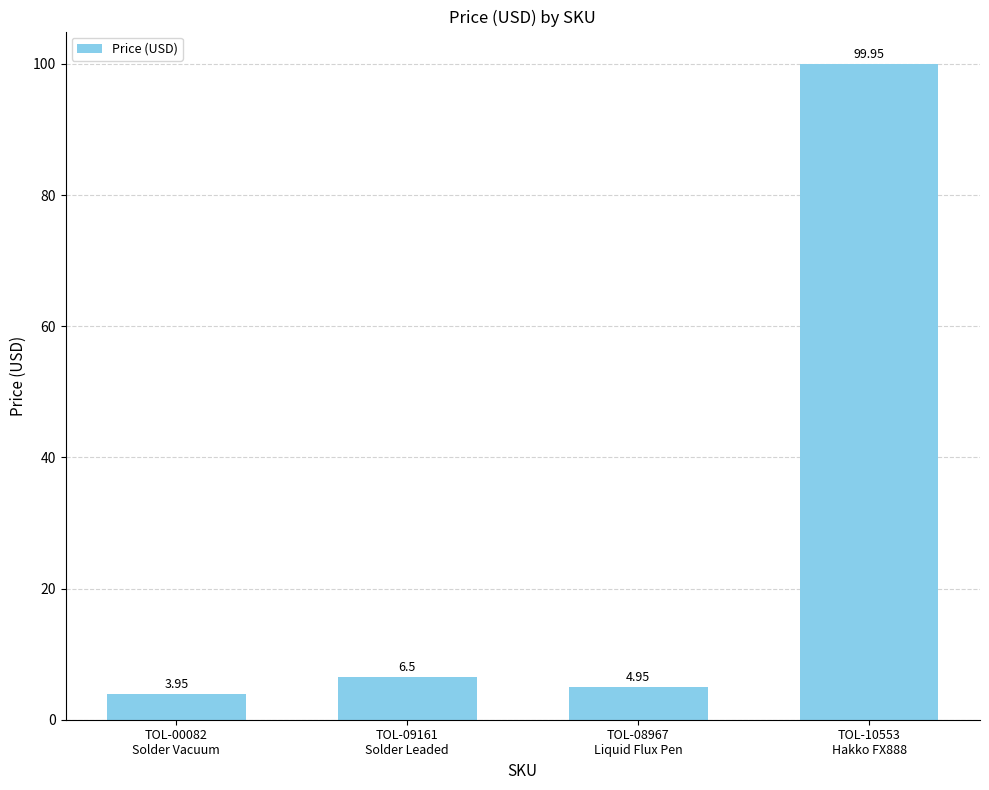

List the labels in order of value, largest first.

TOL-10553
Hakko FX888, TOL-09161
Solder Leaded, TOL-08967
Liquid Flux Pen, TOL-00082
Solder Vacuum